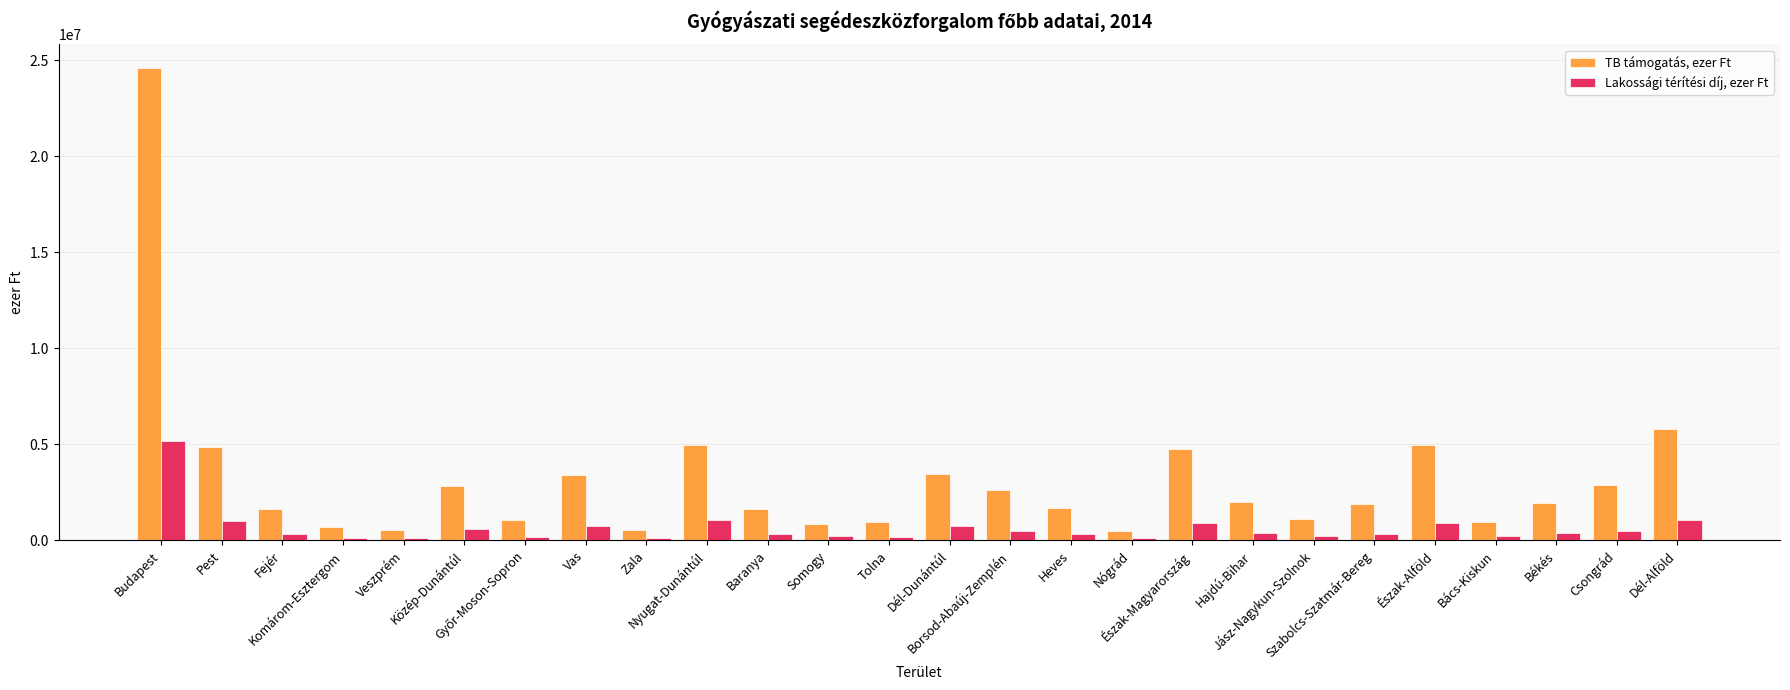

Which series has the largest total across all categories?

TB támogatás, ezer Ft